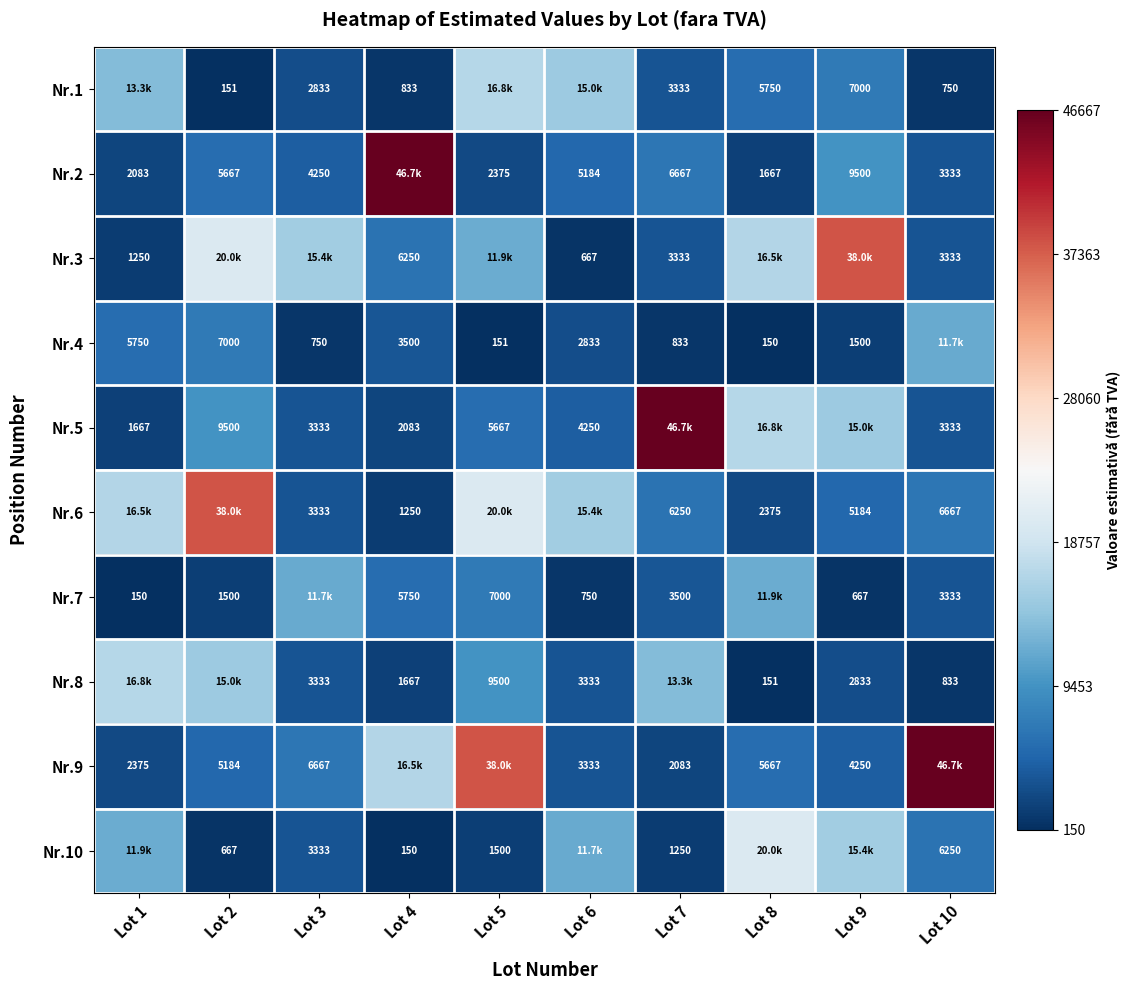

The Nr.3 series shows 0.5 at Lot 8. True or false?

False